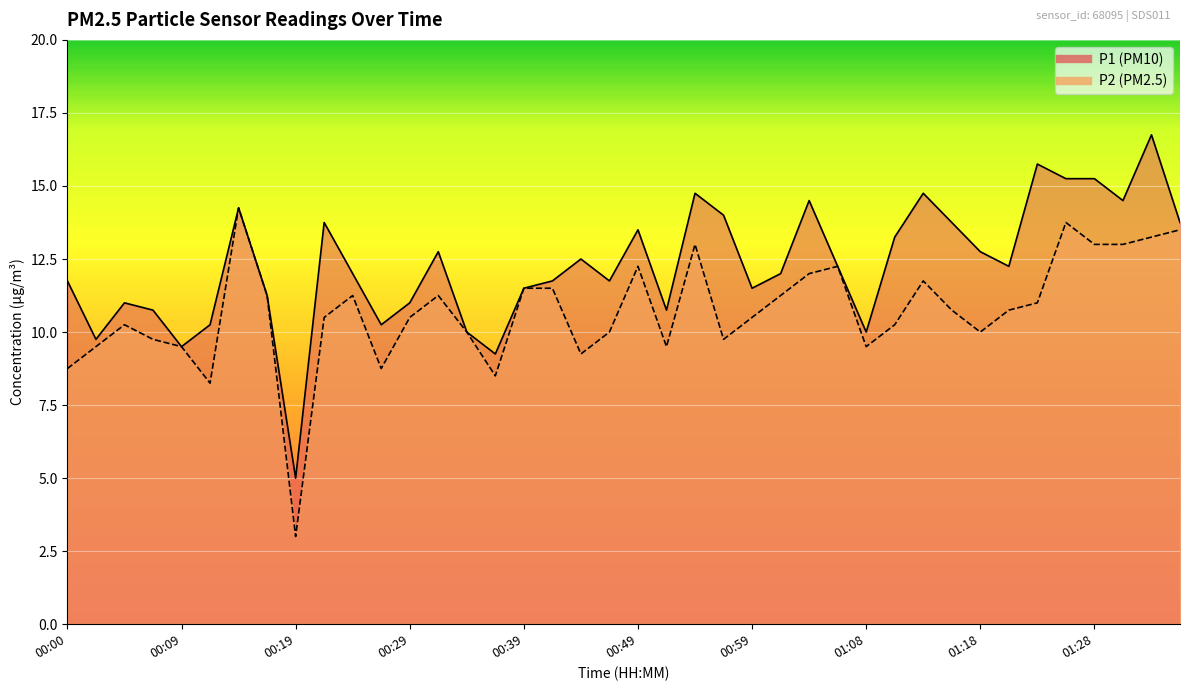

At which category does P2 reach its first local peak?

00:05